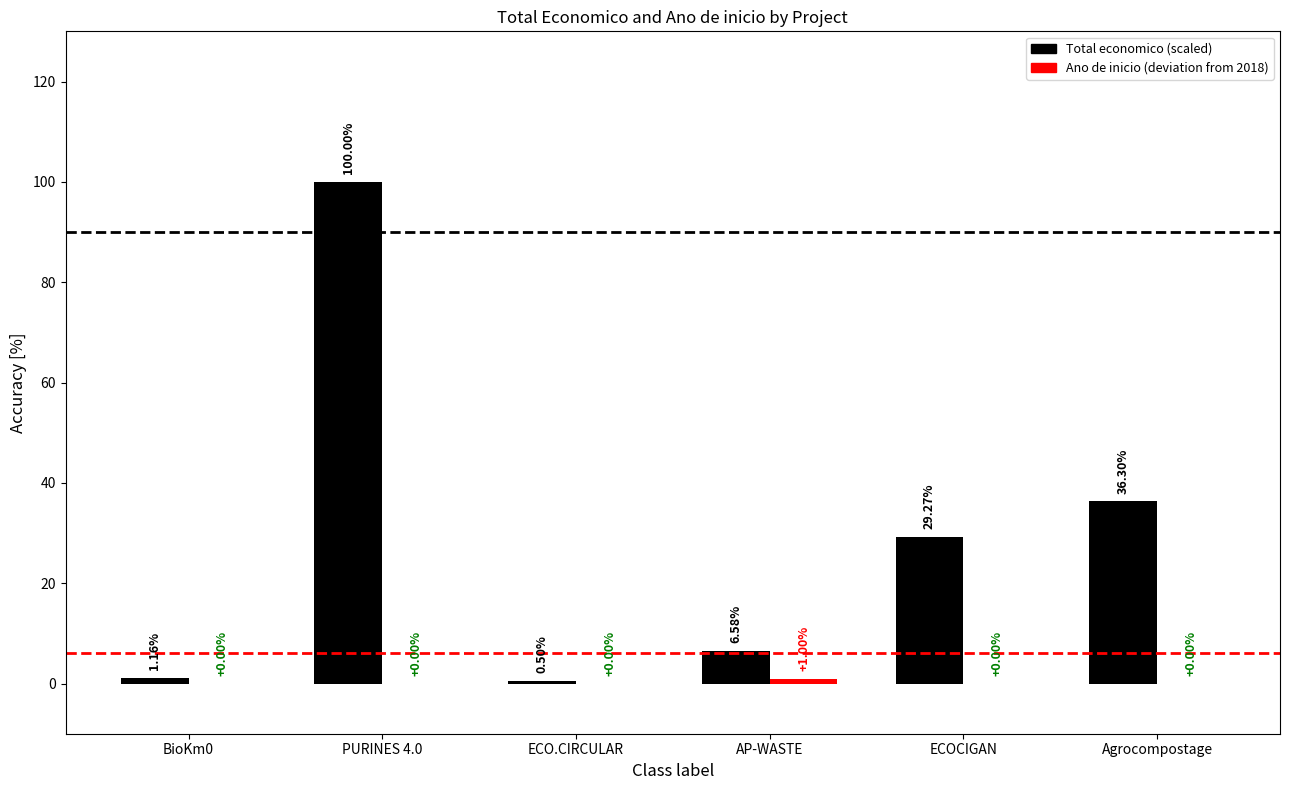

What is the total value across all series at ECO.CIRCULAR?

0.5